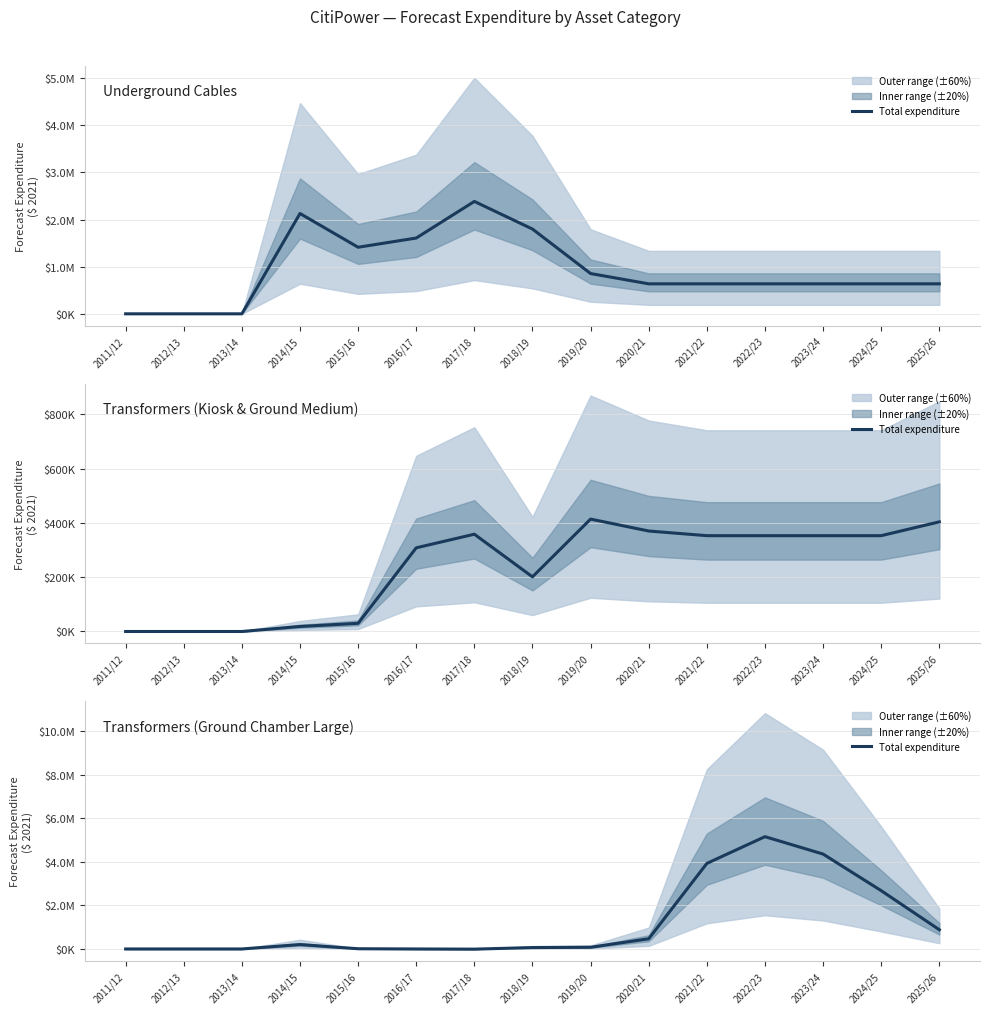

Reading left to right, list all the values displayed in this chart.

2011/12=0.0	2012/13=0.0	2013/14=0.0	2014/15=202205.3	2015/16=10106.3	2016/17=0.0	2017/18=-7949.3	2018/19=63883.7	2019/20=77921.0	2020/21=467525.8	2021/22=3928255.9	2022/23=5157329.4	2023/24=4358379.7	2024/25=2677364.6	2025/26=883104.3